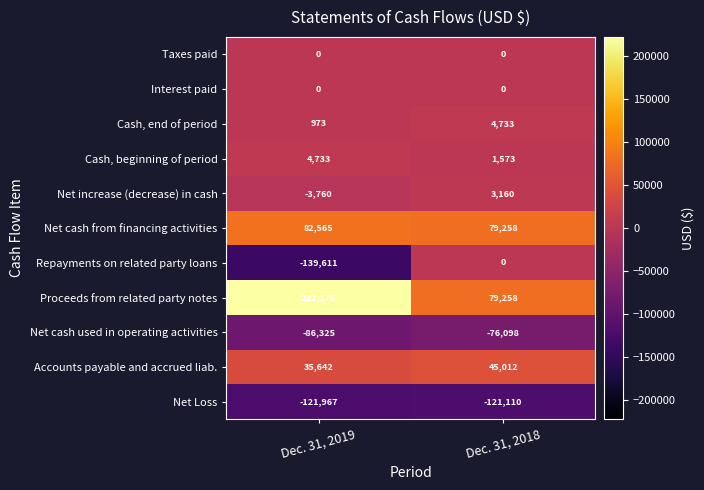

Reading right to left, extract all data points from this chart.

Taxes paid: Dec. 31, 2018=0	Dec. 31, 2019=0
Interest paid: Dec. 31, 2018=0	Dec. 31, 2019=0
Cash, end of period: Dec. 31, 2018=4733	Dec. 31, 2019=973
Cash, beginning of period: Dec. 31, 2018=1573	Dec. 31, 2019=4733
Net increase (decrease) in cash: Dec. 31, 2018=3160	Dec. 31, 2019=-3760
Net cash from financing activities: Dec. 31, 2018=79258	Dec. 31, 2019=82565
Repayments on related party loans: Dec. 31, 2018=0	Dec. 31, 2019=-139611
Proceeds from related party notes: Dec. 31, 2018=79258	Dec. 31, 2019=222176
Net cash used in operating activities: Dec. 31, 2018=-76098	Dec. 31, 2019=-86325
Accounts payable and accrued liab.: Dec. 31, 2018=45012	Dec. 31, 2019=35642
Net Loss: Dec. 31, 2018=-121110	Dec. 31, 2019=-121967